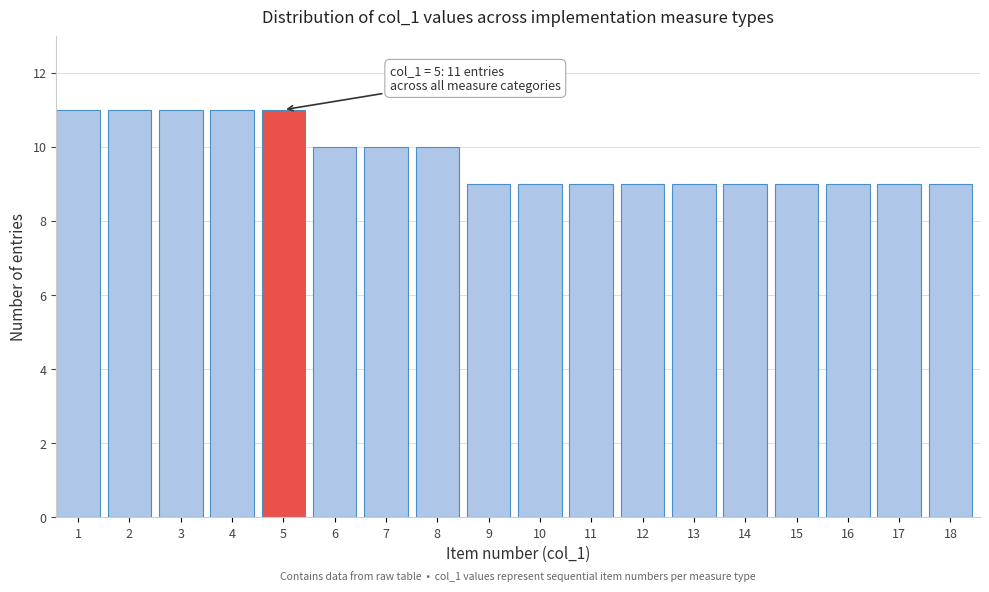

Reading left to right, transcribe all the data shown in this chart.

11	11	11	11	11	10	10	10	9	9	9	9	9	9	9	9	9	9